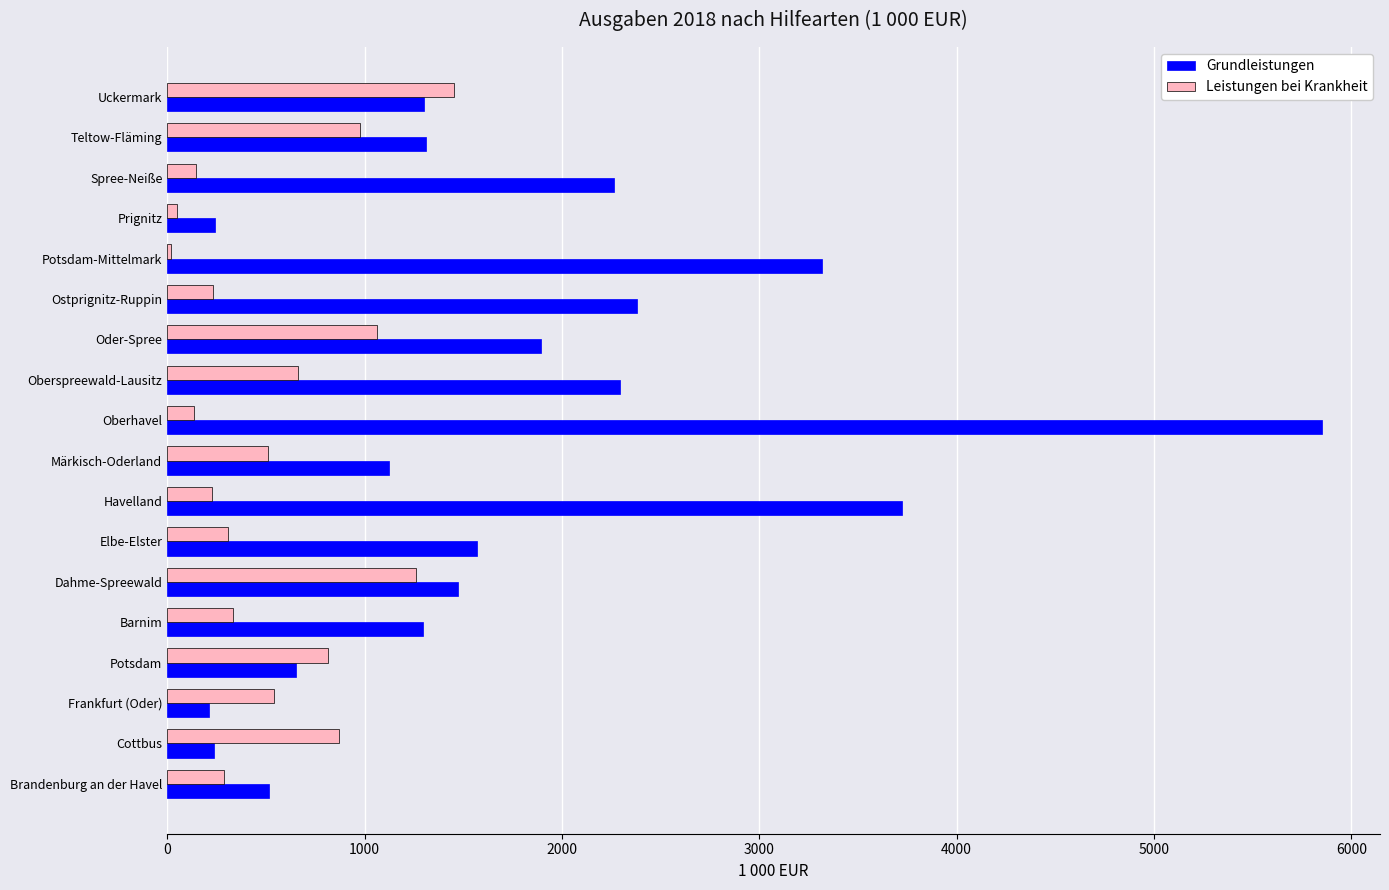

What is the difference between the highest and lowest values at Oberhavel?

5717